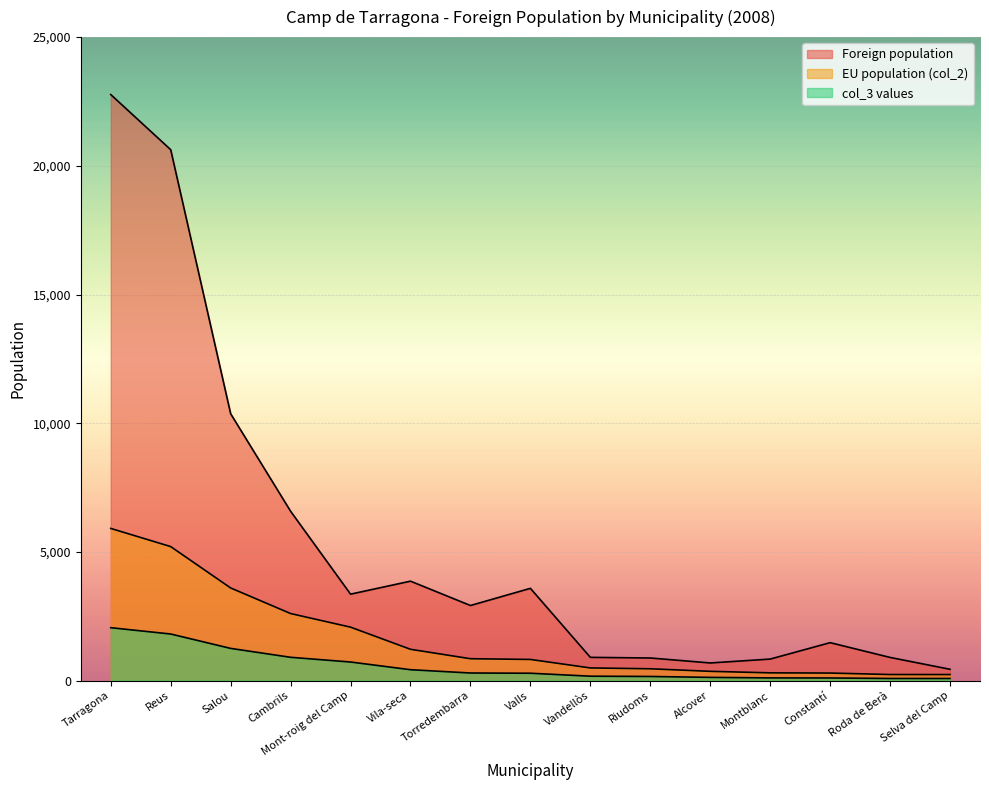

Count the number of categories in the chart.

15